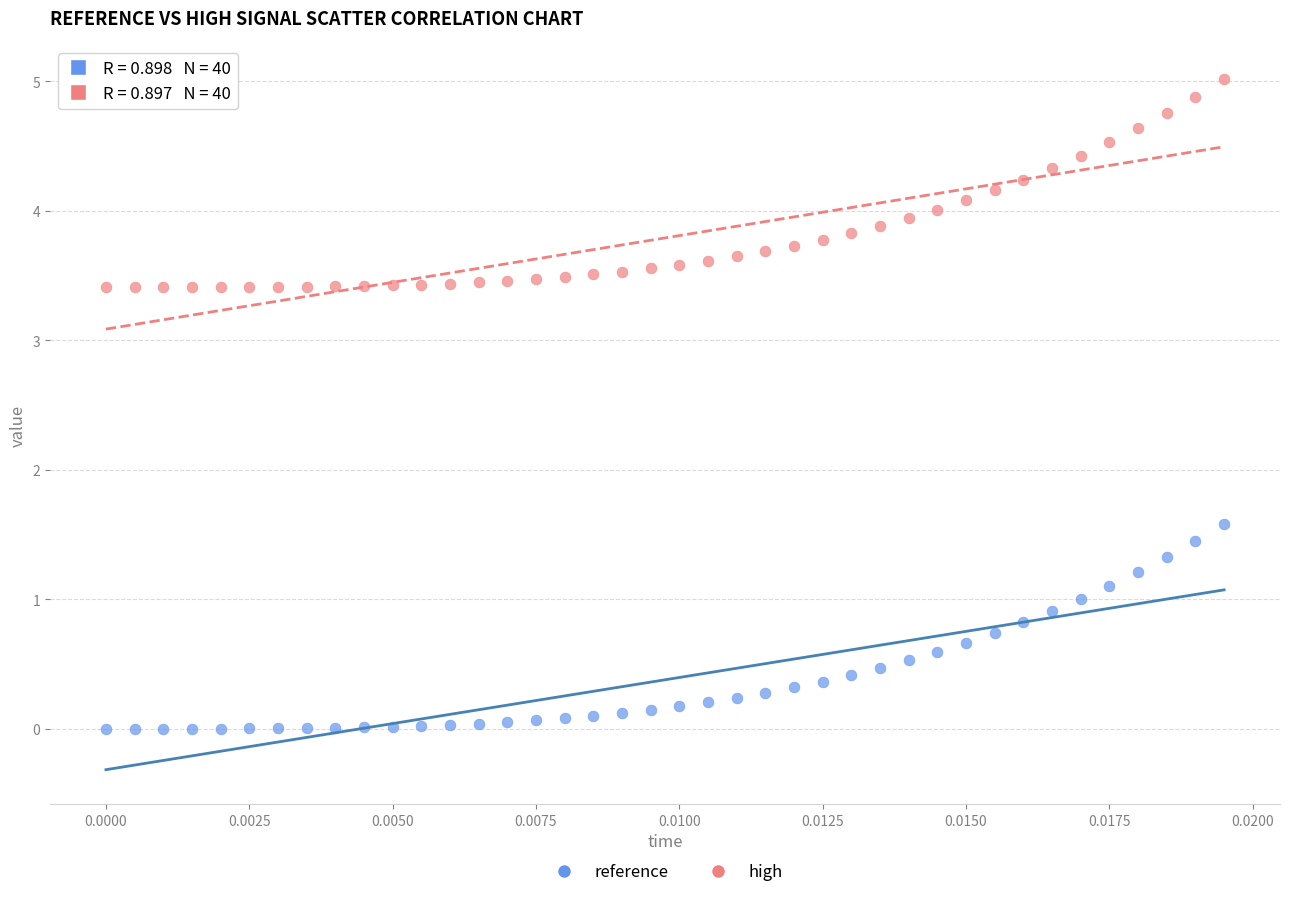

Which series contains the lowest Y value?

reference